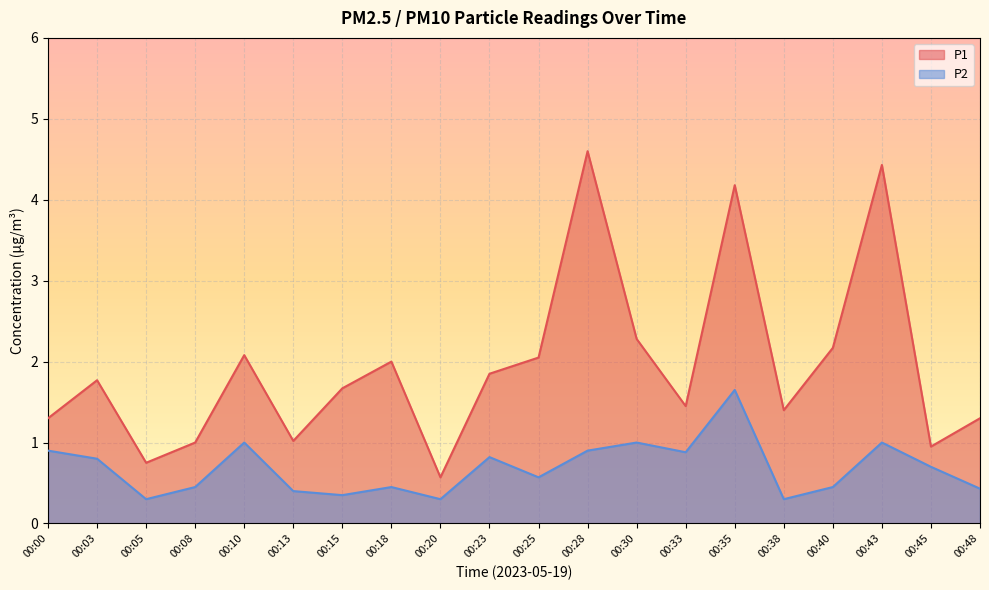

What is the approximate value of P1 at 00:48?

1.3